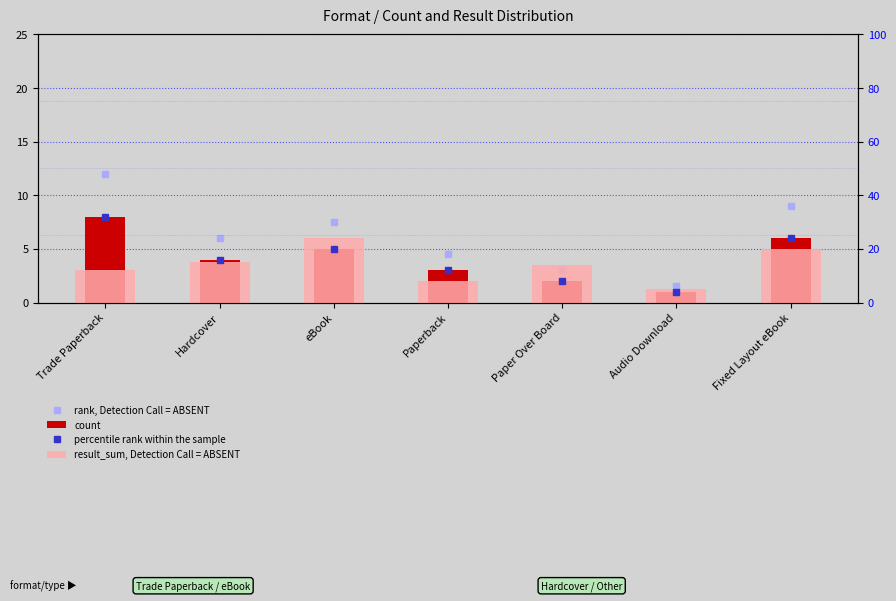

True or false: percentile rank within the sample has a value of 4.0 at Audio Download.

True